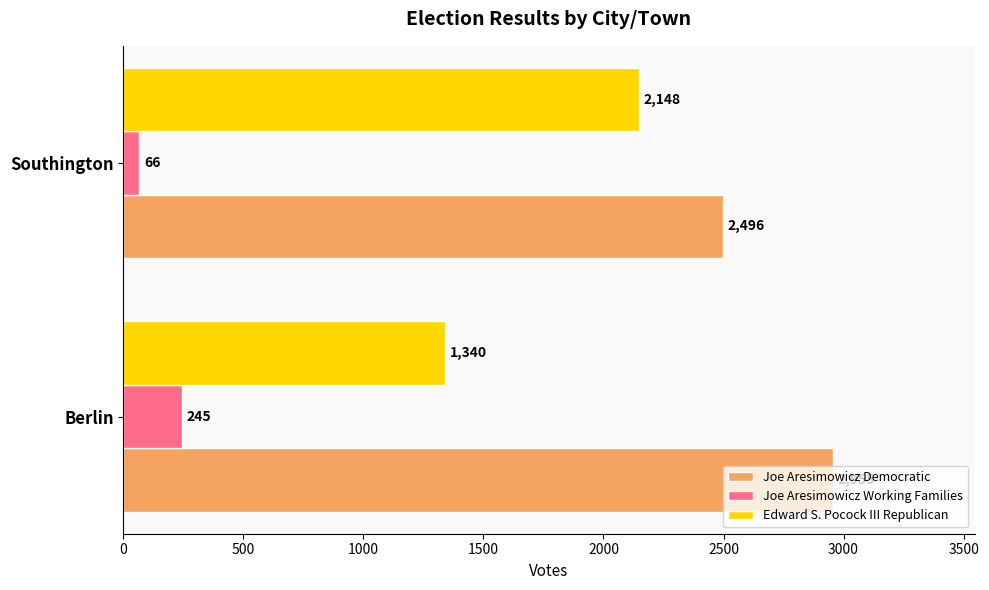

What value does the Joe Aresimowicz Working Families series have at Southington, to the nearest 5?

65